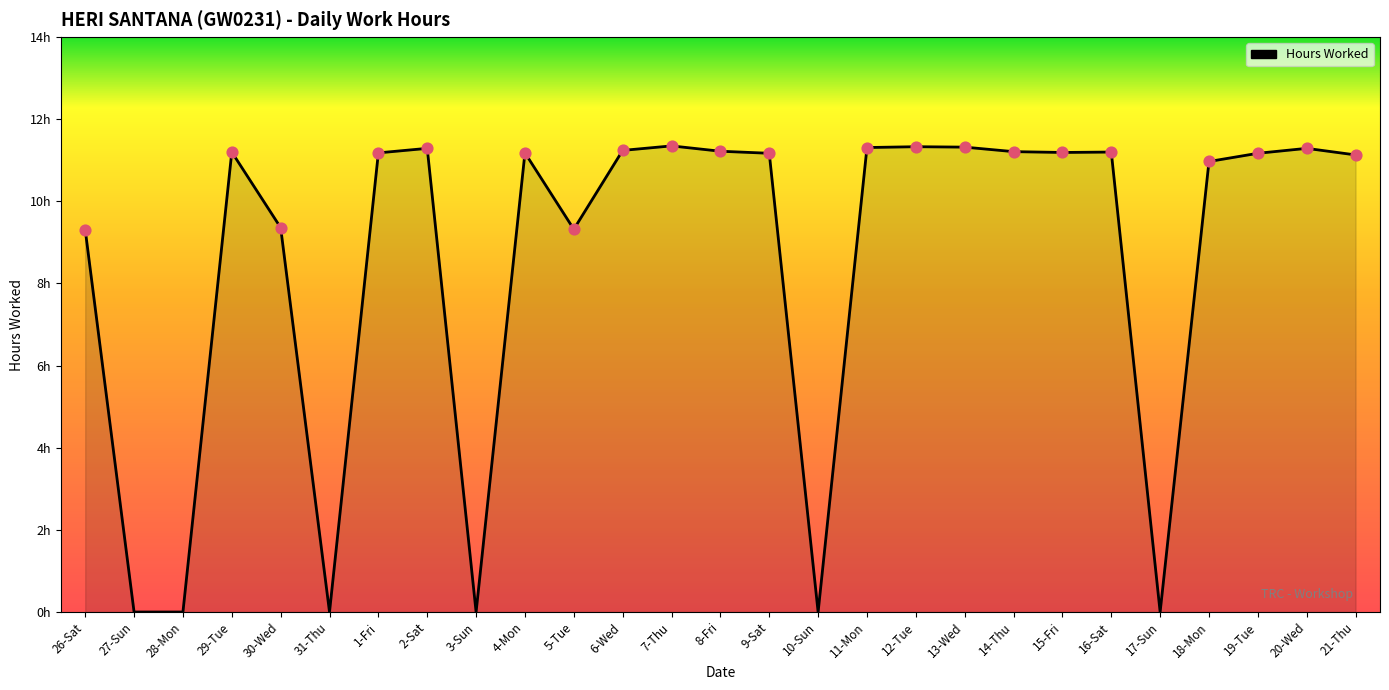

Which has a higher value, 4-Mon or 28-Mon?

4-Mon